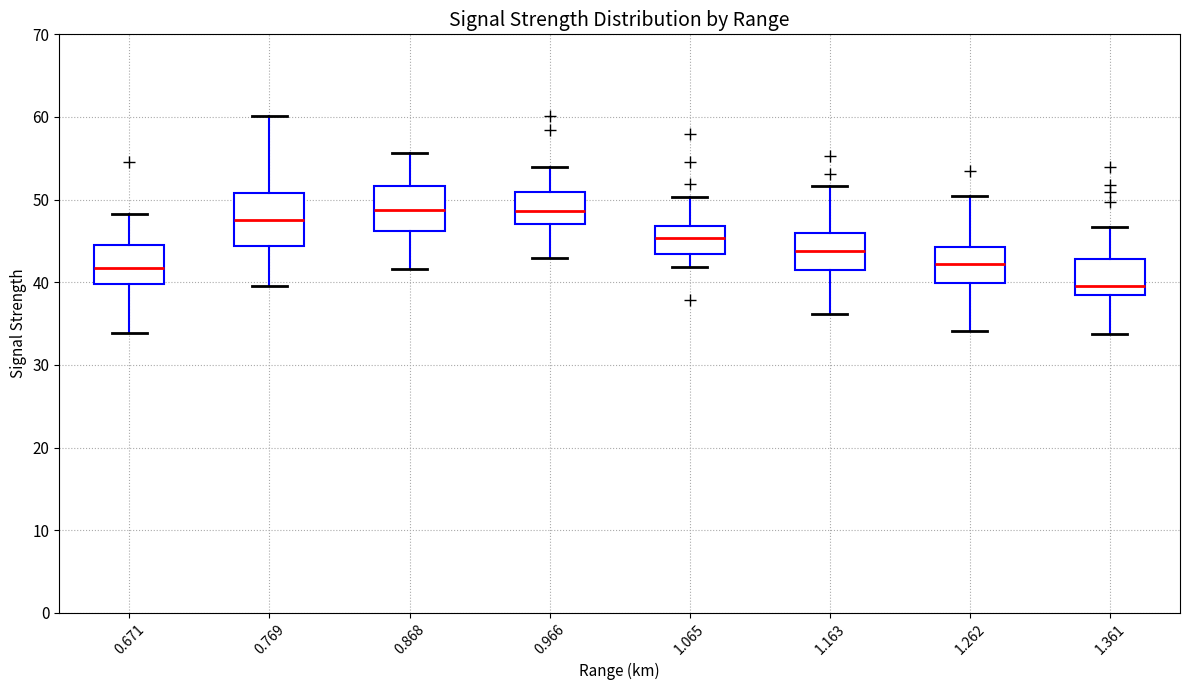

Which box is the tallest, from its lower edge to its upper edge?

0.769